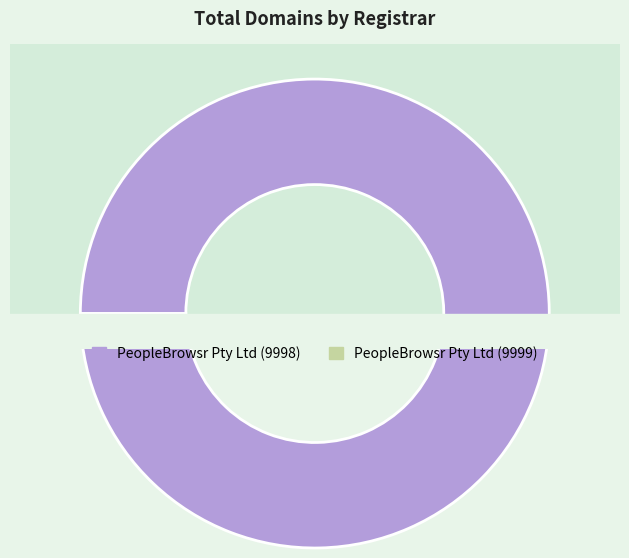

To the nearest percent, what is the difference between the PeopleBrowsr Pty Ltd (9999) and PeopleBrowsr Pty Ltd (9998) slice percentages?

99%